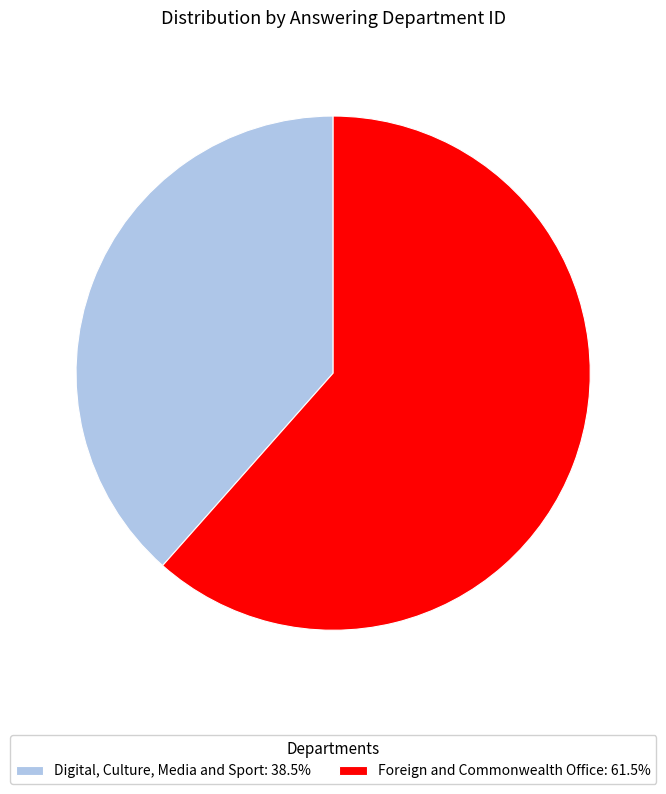

Does Foreign and Commonwealth Office: 61.5% account for over 50% of the chart?

Yes